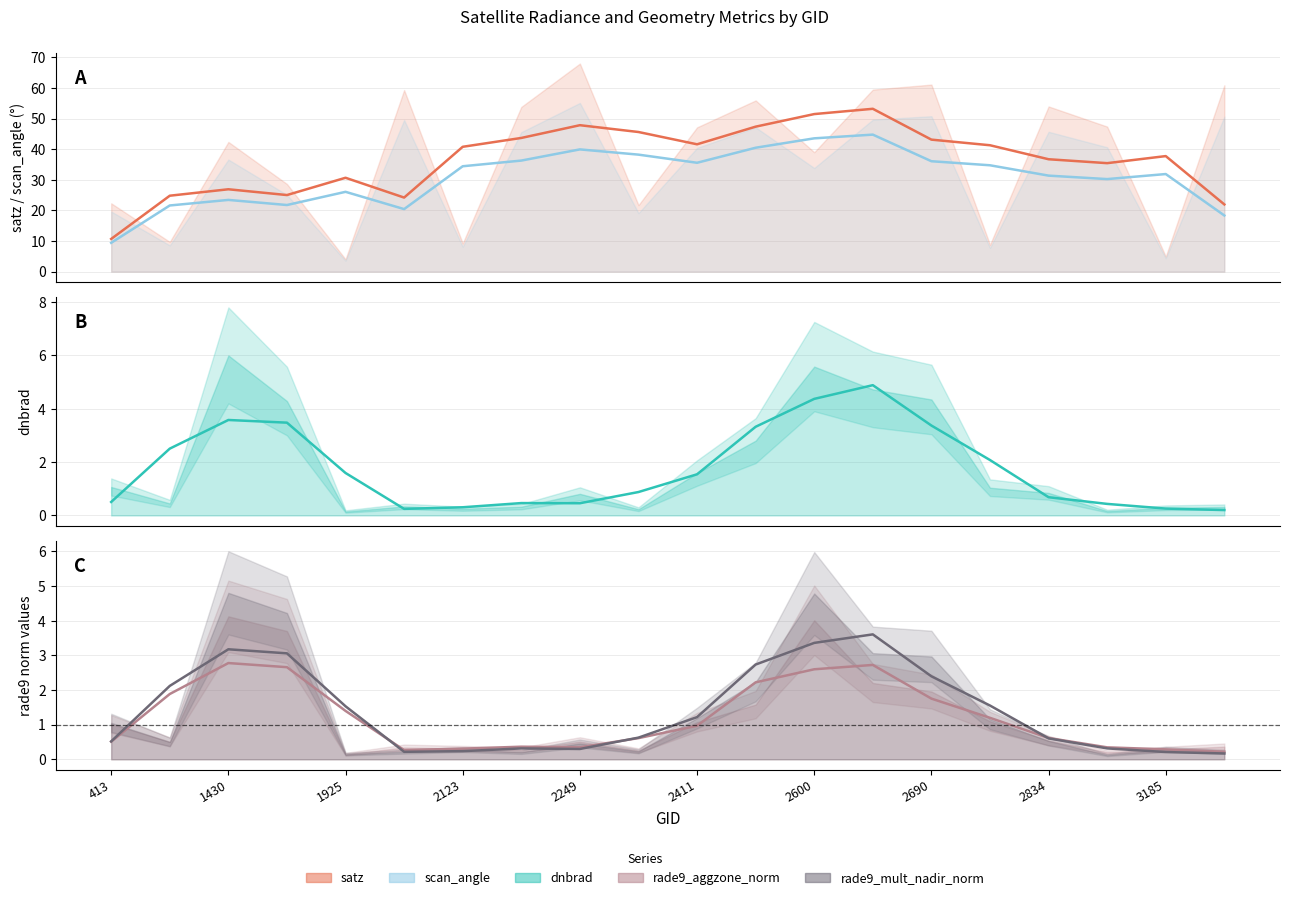

Where is rade9_aggzone_norm nearest to the value 2?

2690